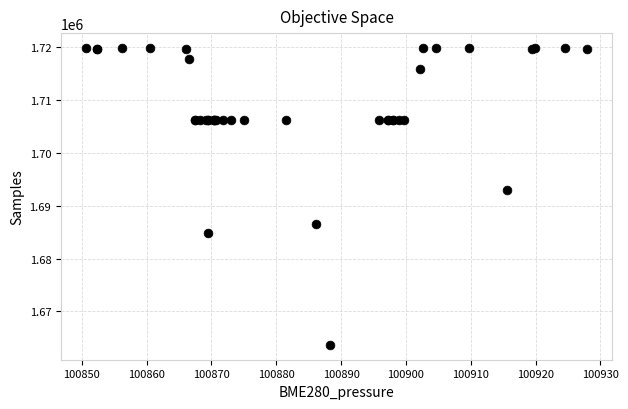

What Y value in the scatter plot is closest to 1691755?

1692951